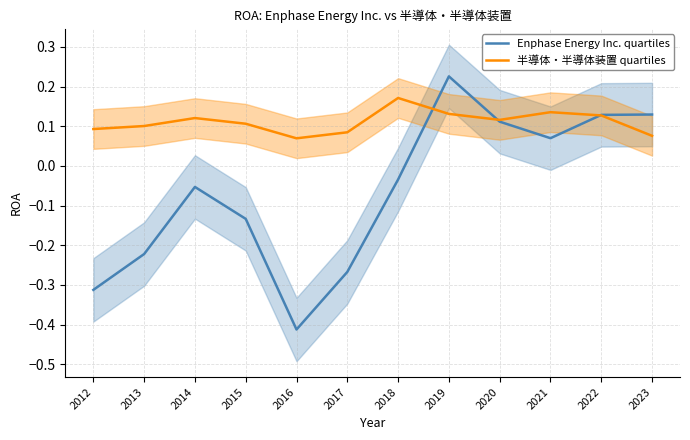

Which series ends up on top after the final intersection of 半導体・半導体装置 quartiles and Enphase Energy Inc. quartiles?

Enphase Energy Inc. quartiles